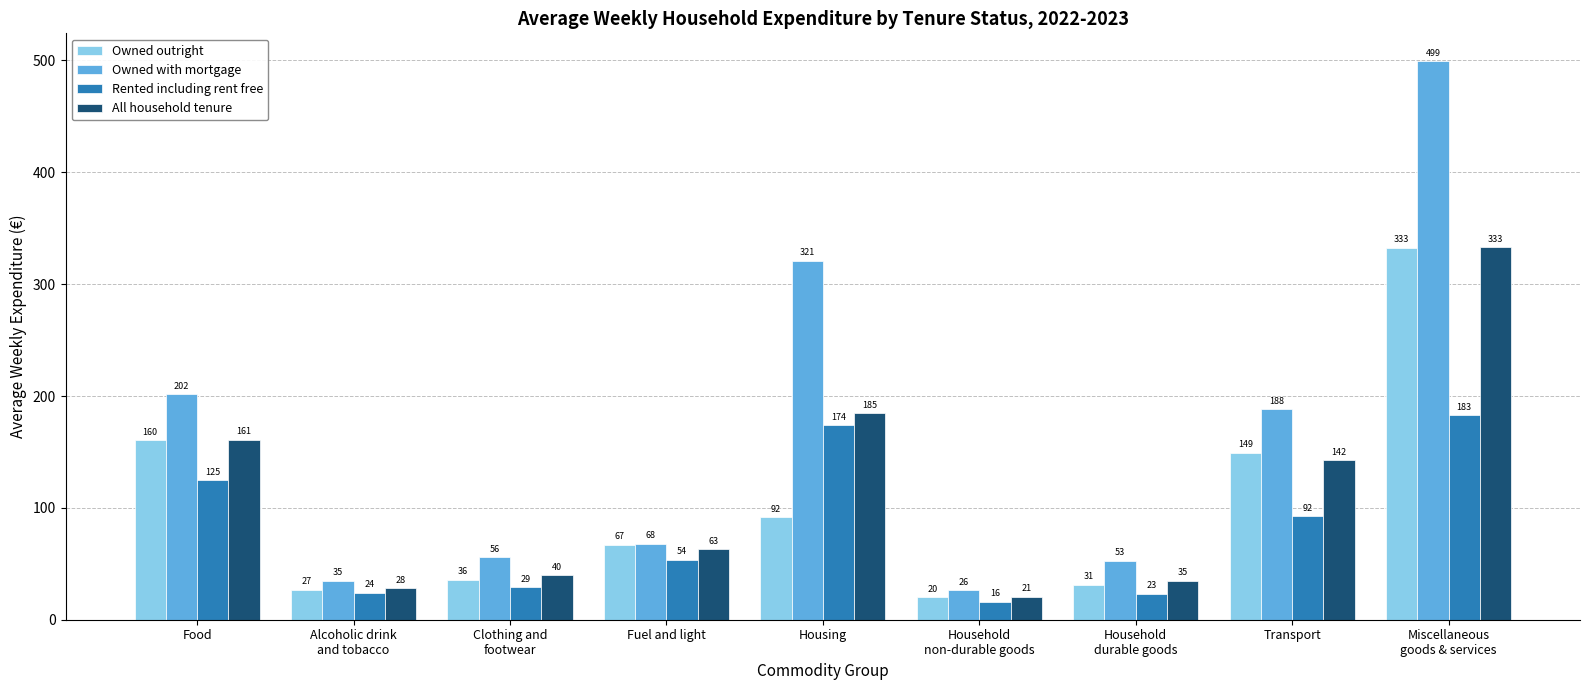

What is the value of the Owned outright bar at the 8th from the left?

149.3